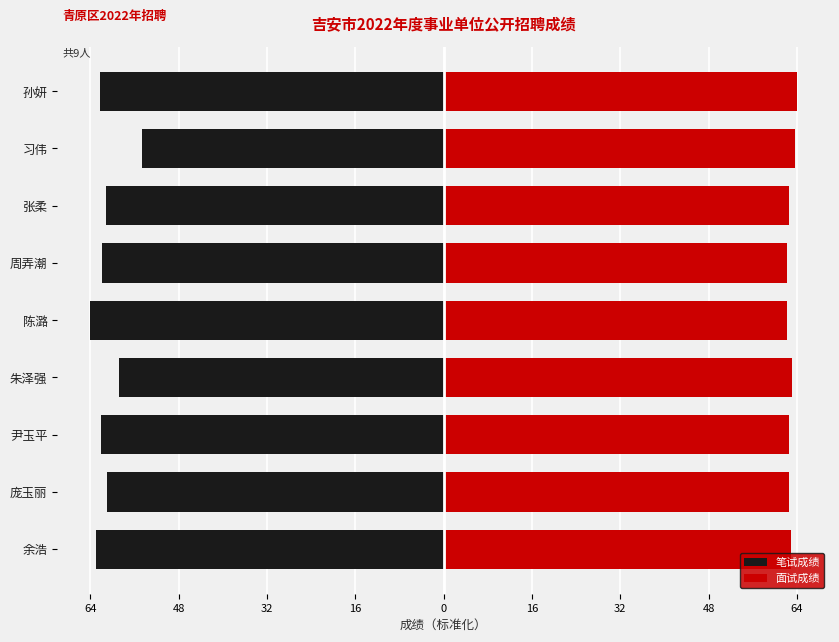

Which series has the largest total across all categories?

面试成绩